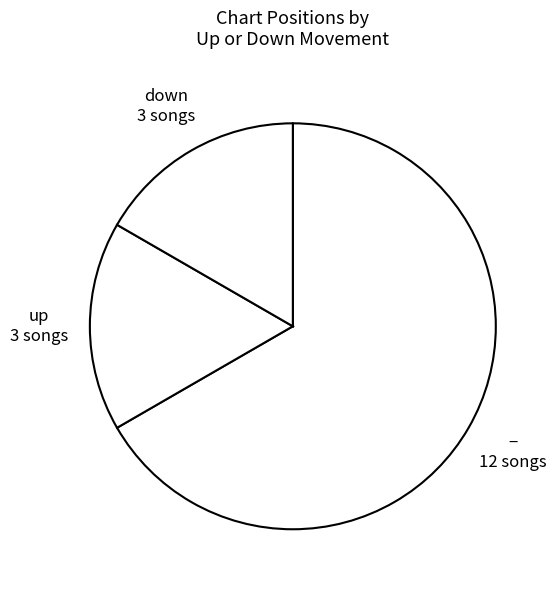

What is the smallest slice in the pie chart?

down